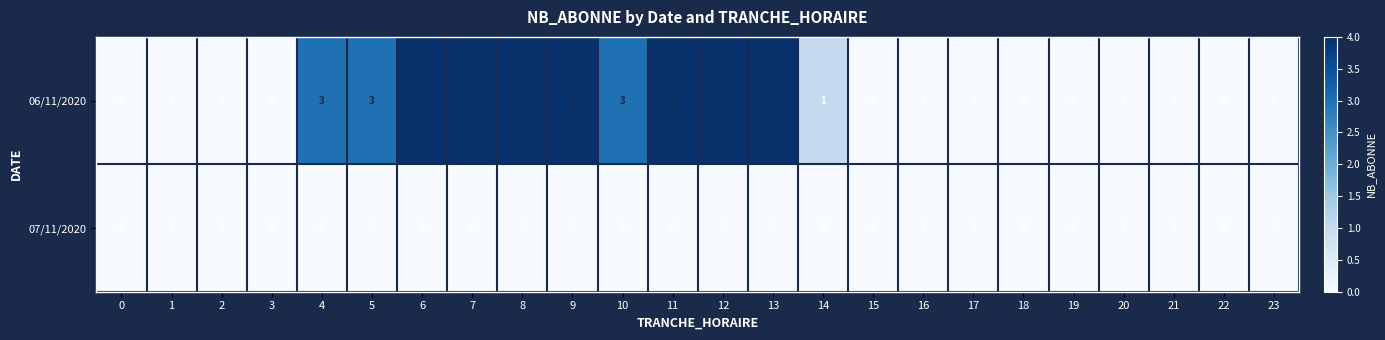

List the series in order of their overall mean, lowest first.

07/11/2020, 06/11/2020